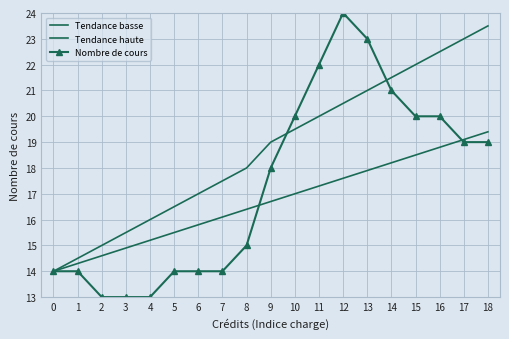

How many lines are shown in the chart?

3